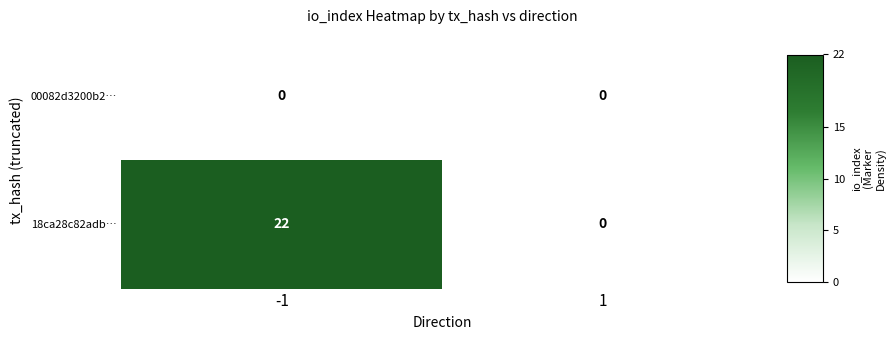

What is the maximum value shown in the chart?

22